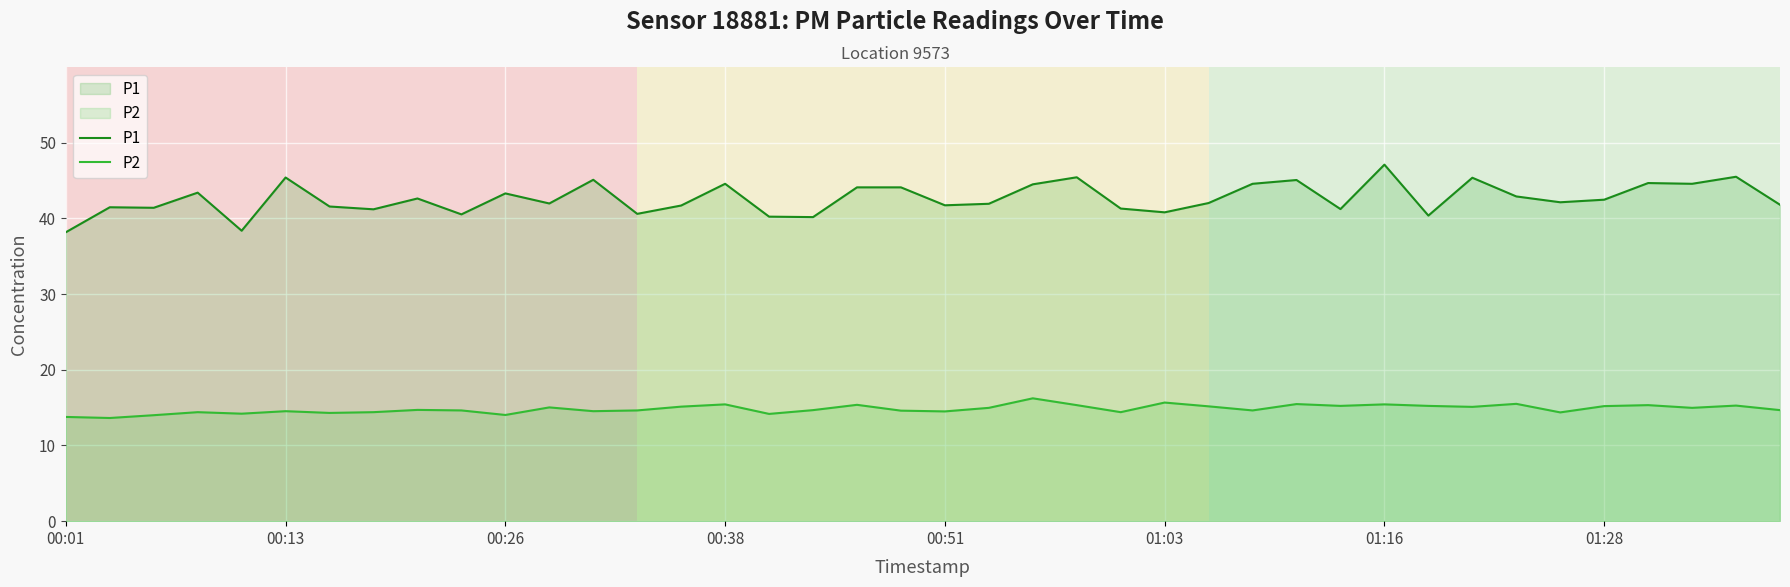

How many lines are shown in the chart?

2